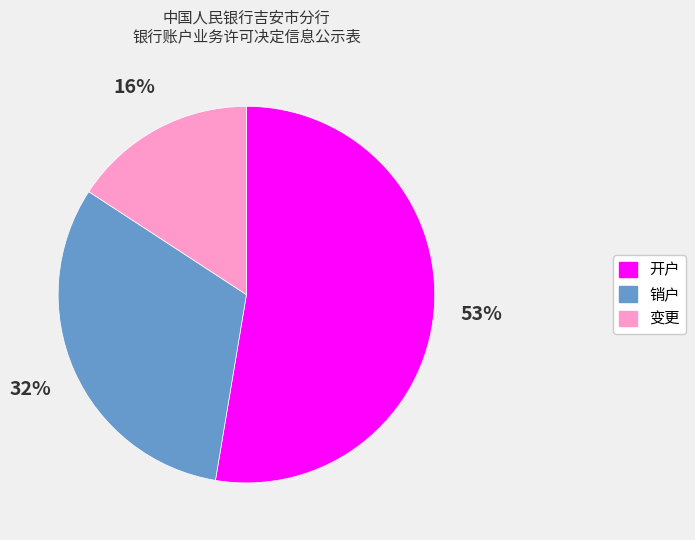

To the nearest percent, what is the average slice percentage?

33%